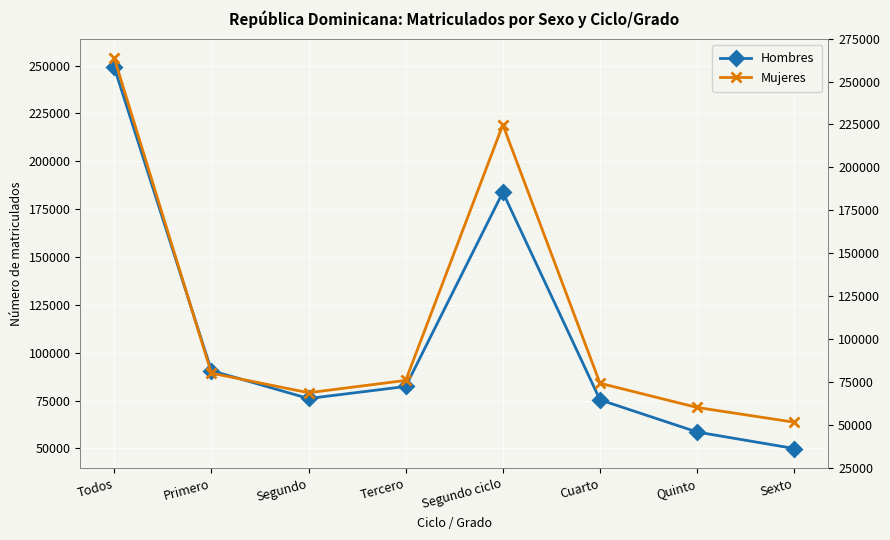

Which series has the widest spread of values?

Hombres